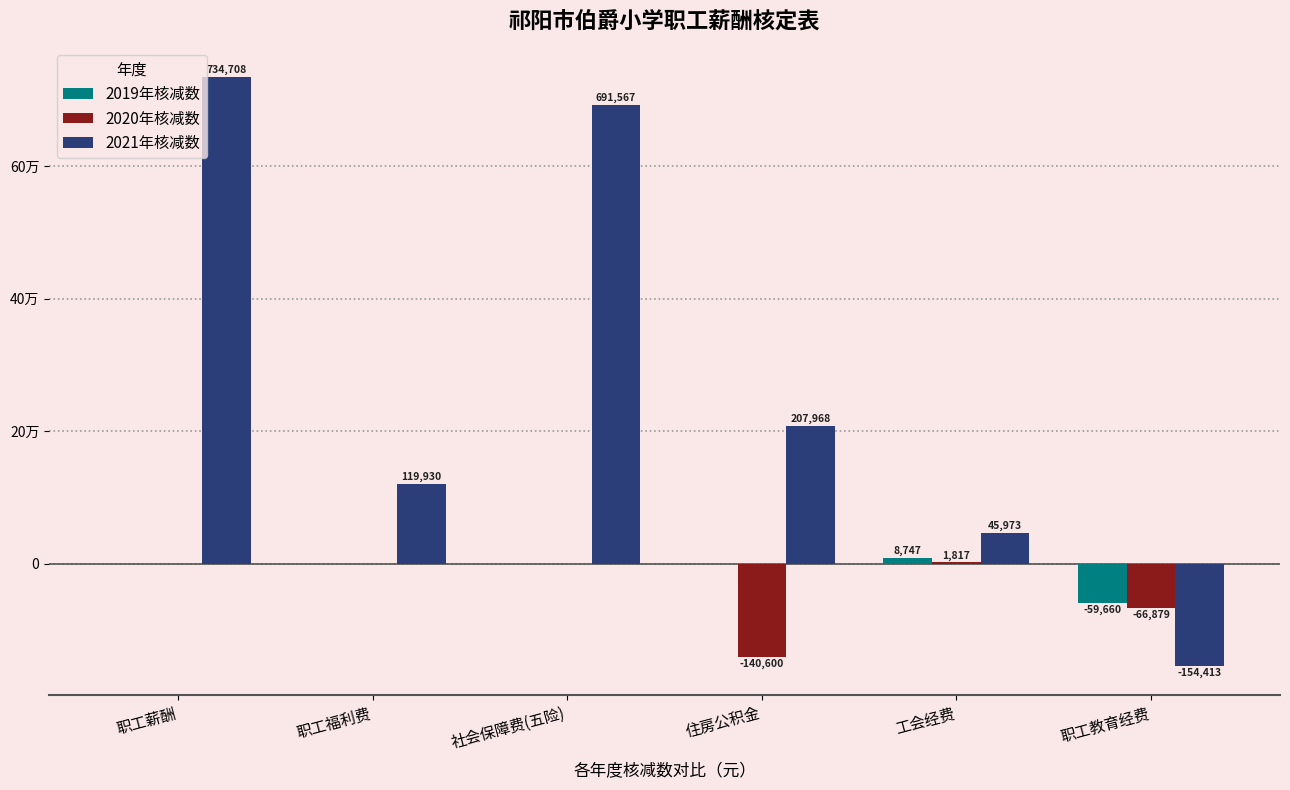

The value of 2019年核减数 at 职工薪酬 is 0.0. True or false?

True